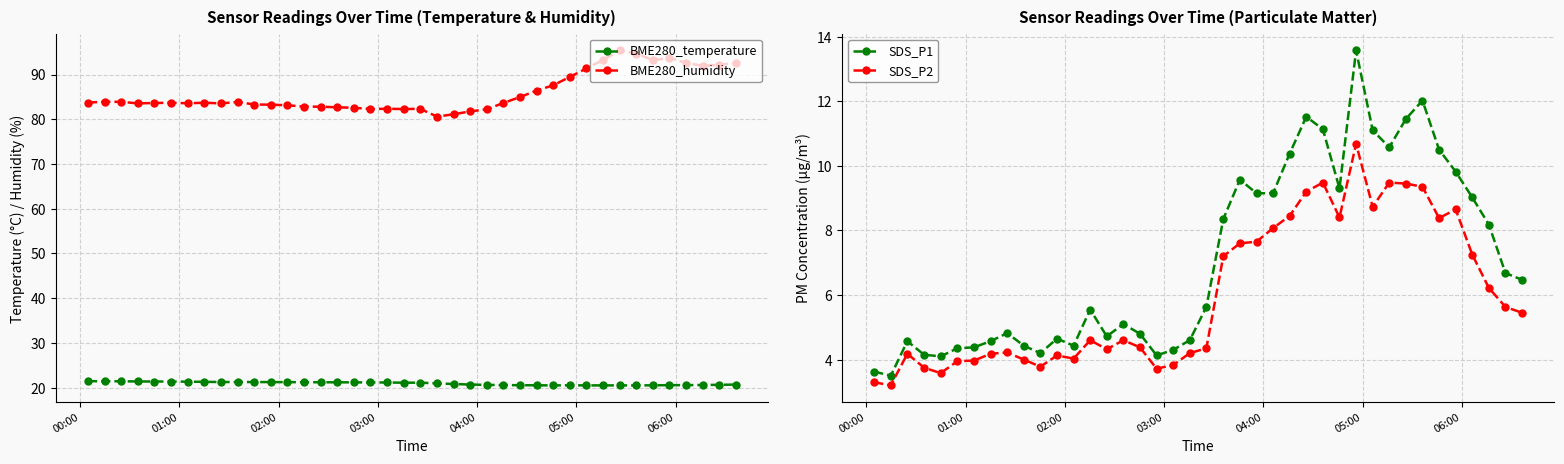

What is the maximum value shown in the chart?

95.4